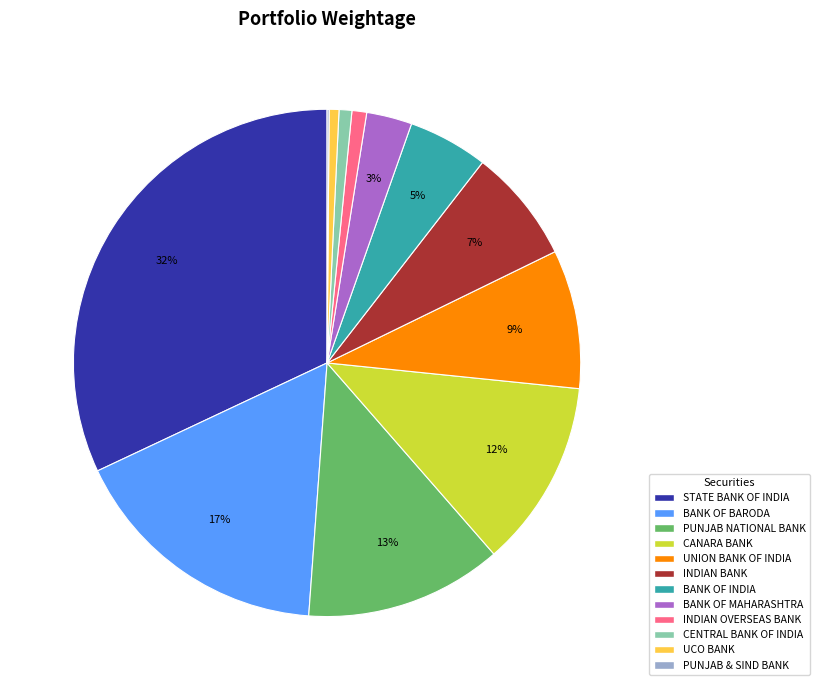

Does BANK OF MAHARASHTRA represent more than half of the total?

No